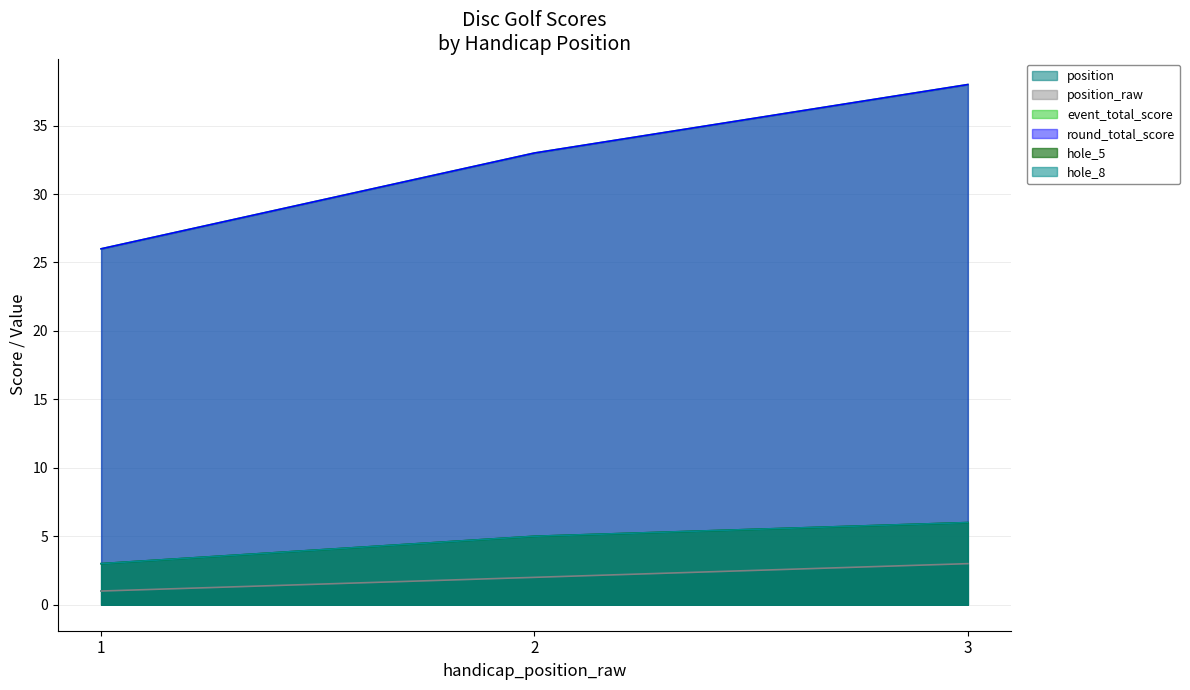

What is the average value of the round_total_score series?

32